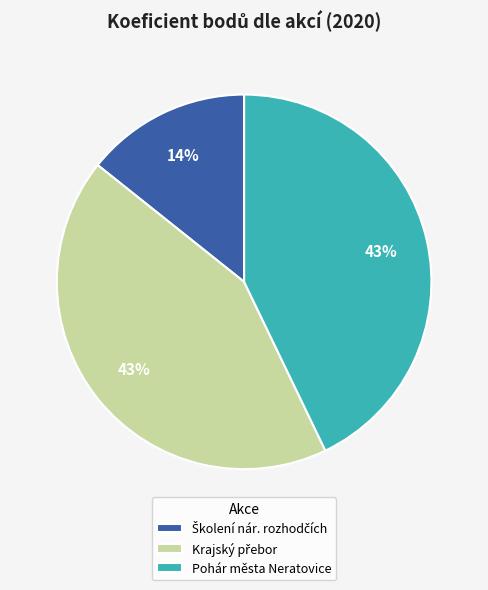

The Pohár města Neratovice slice represents 43% of the pie. True or false?

True